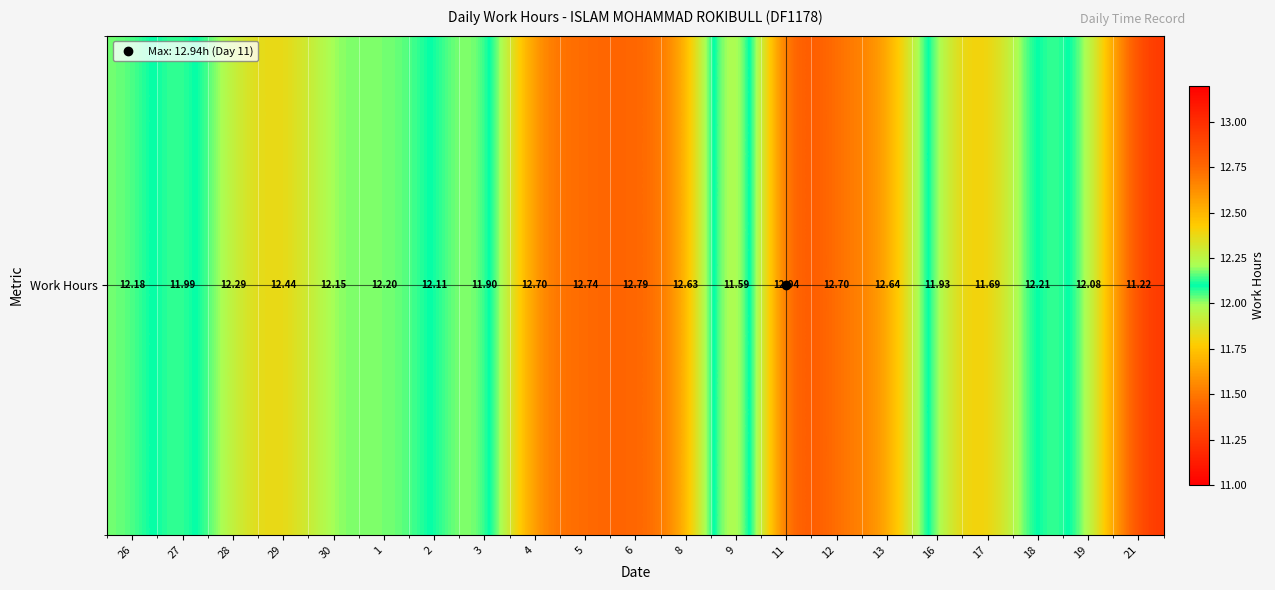

What is the greatest value displayed?

12.9